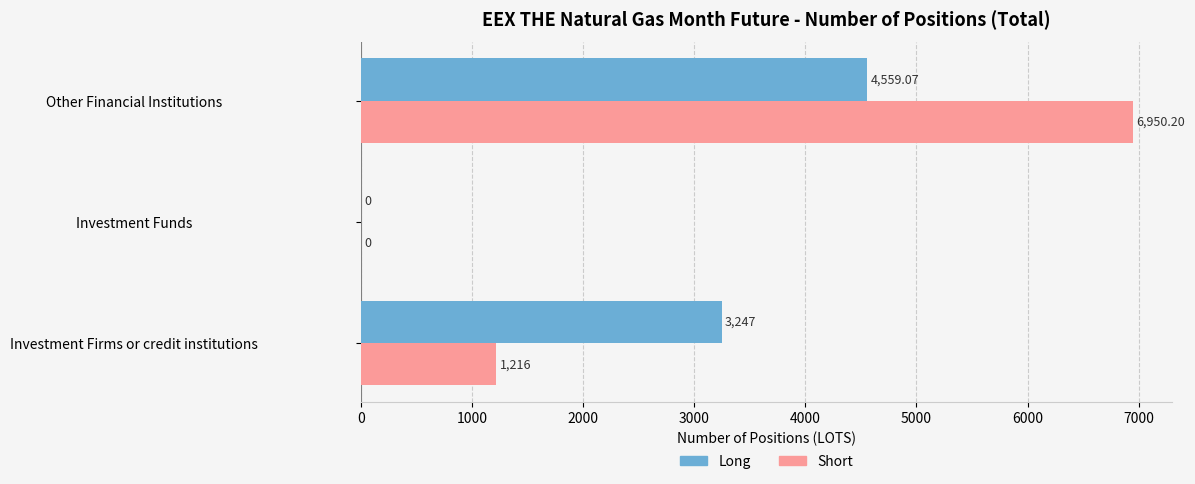

At which label is Short closest to 3475?

Investment Firms or credit institutions